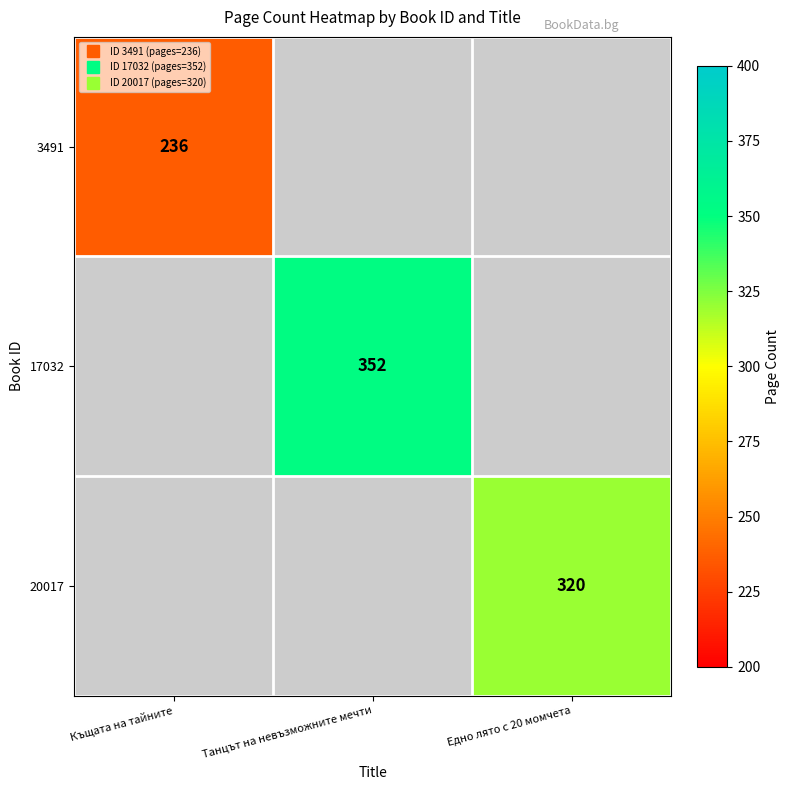

How many positive values does the 20017 series have?

1